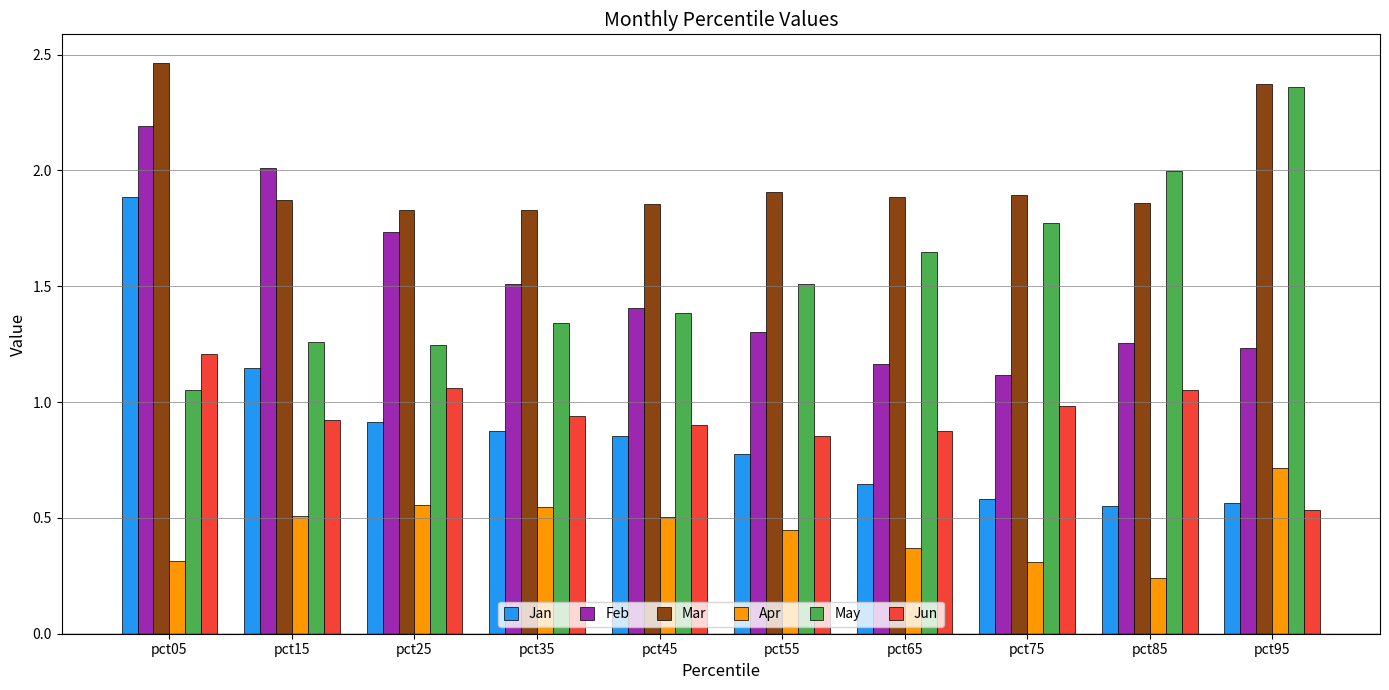

True or false: Mar has a value of 0.6 at pct25.

False